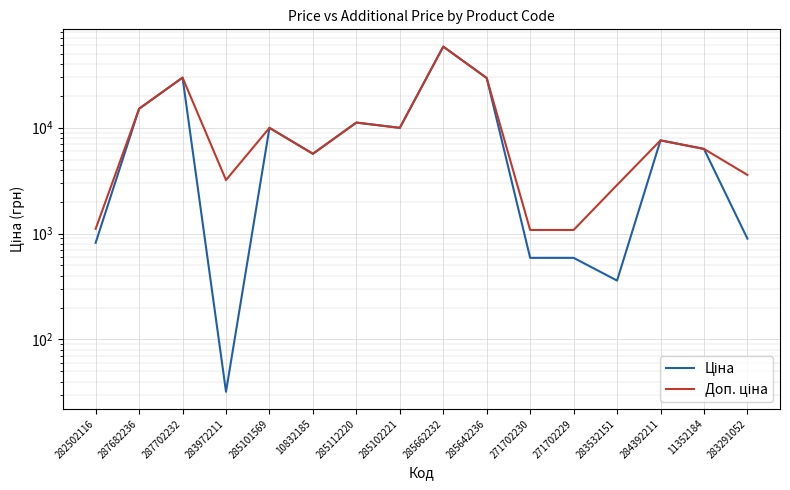

At how many categories does at least one series exceed 26098?

3